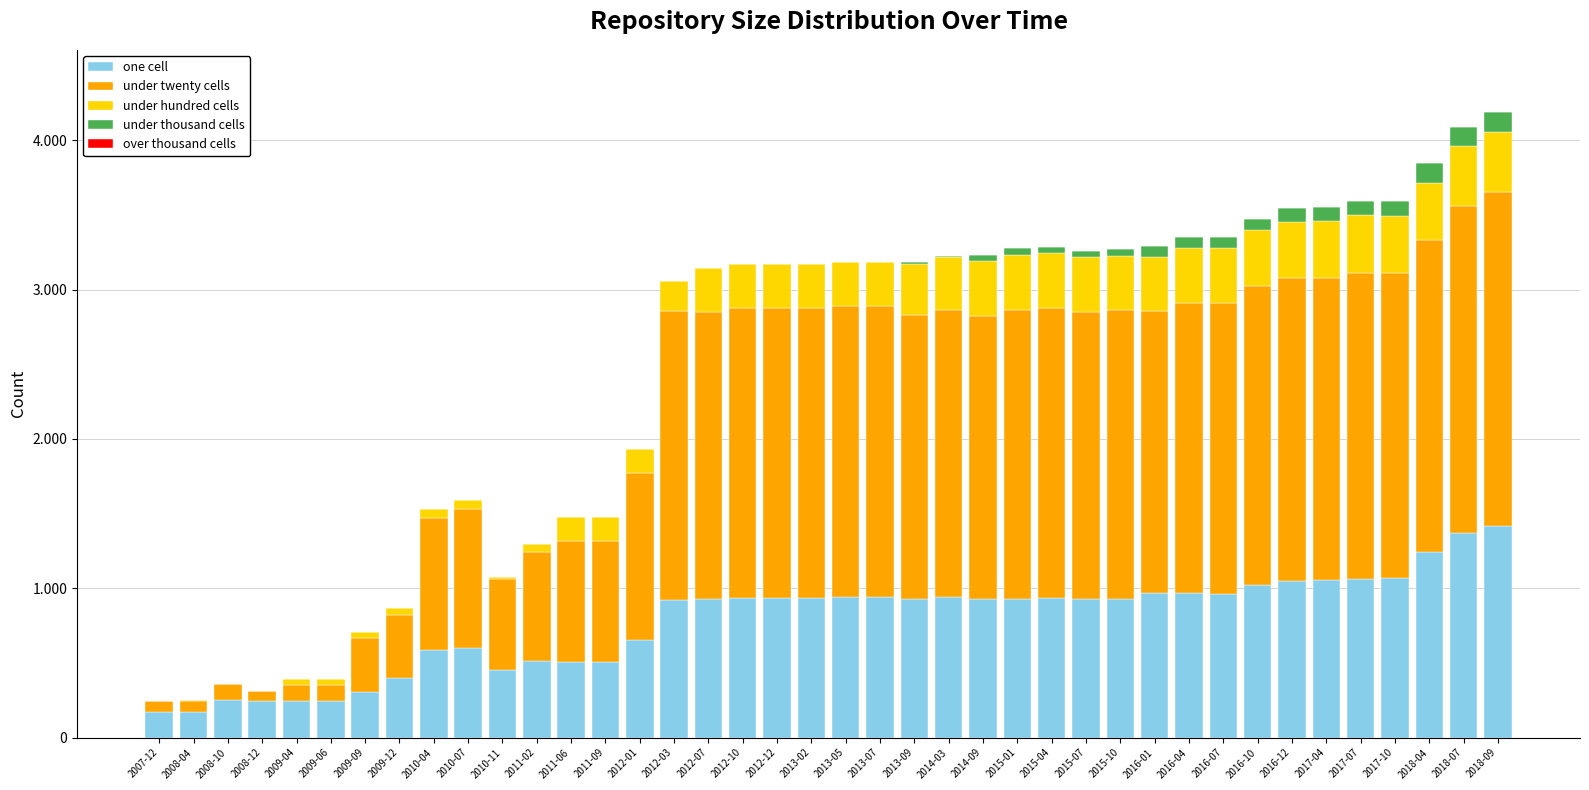

At how many categories does at least one series exceed 1680?

25